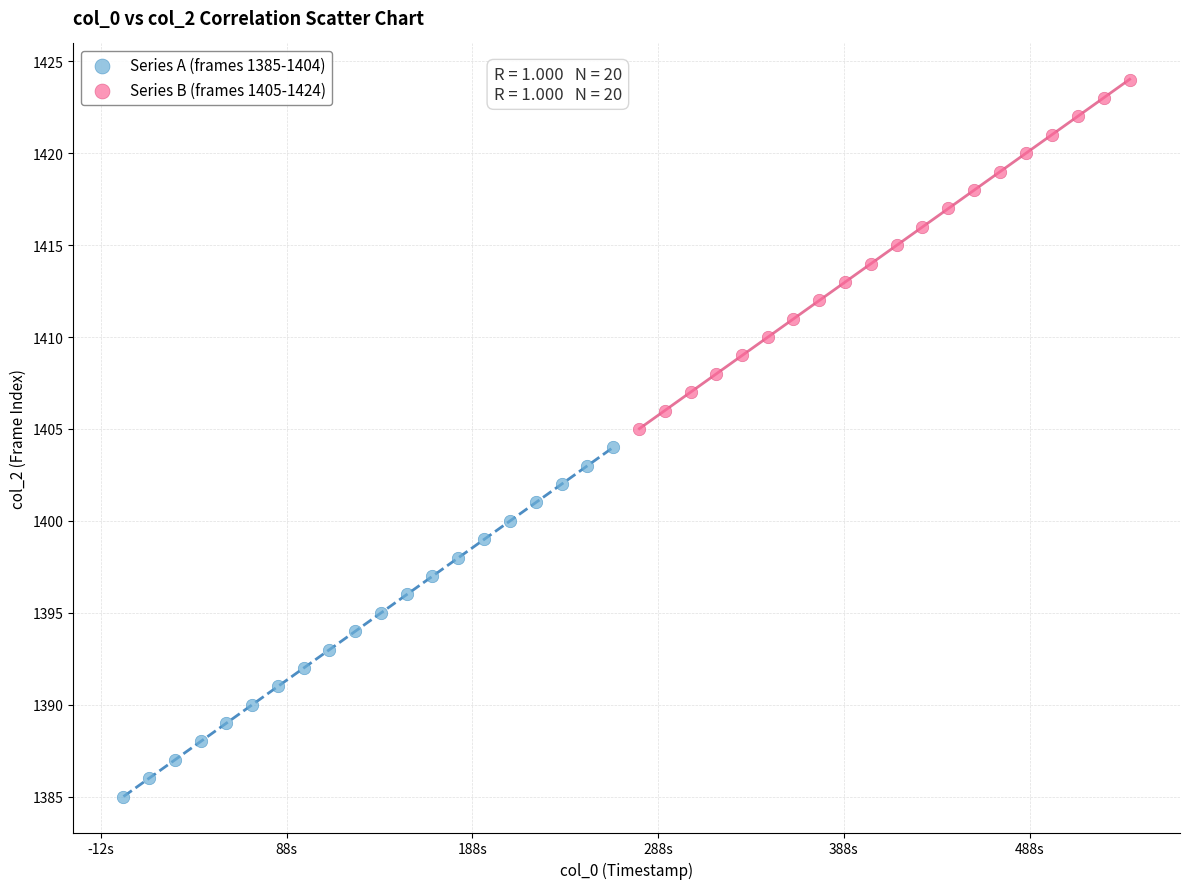

Which series contains the highest Y value?

Series B (frames 1405-1424)